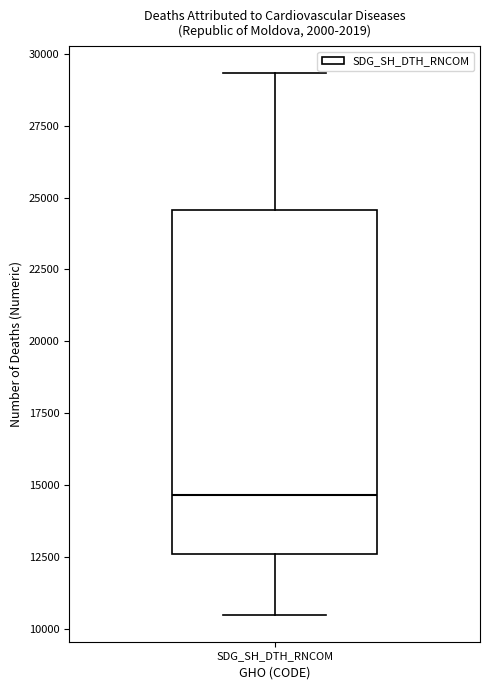

Transcribe this box plot: give where the median line is, the range the box spans, and where the two whiskers end, as read against the y-axis. The values are not printed on the chart, so give them approximately, as read against the axis.

median 14500, box 12500 to 24500, whiskers 10500 to 29500